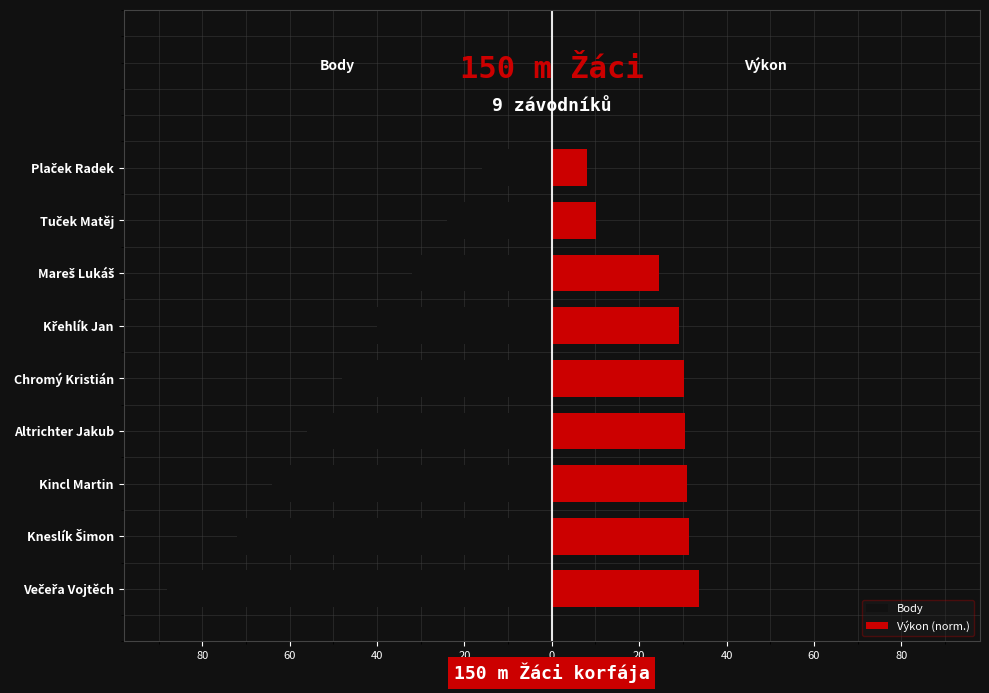

How many categories are shown in the chart?

9